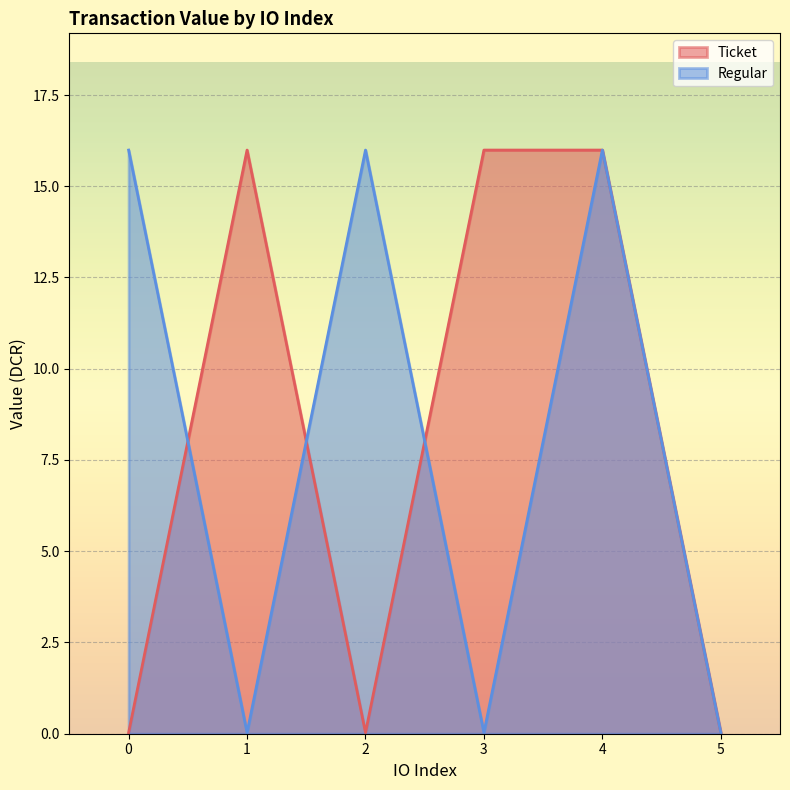

Rank the series by their maximum value, from lowest to highest.

Ticket, Regular